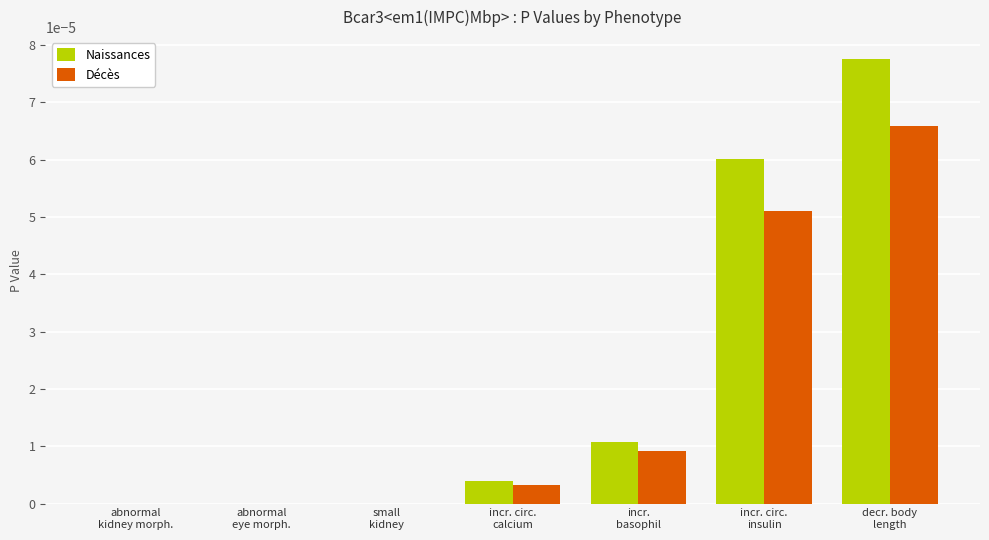

What are all the series names shown in the legend?

Naissances, Décès